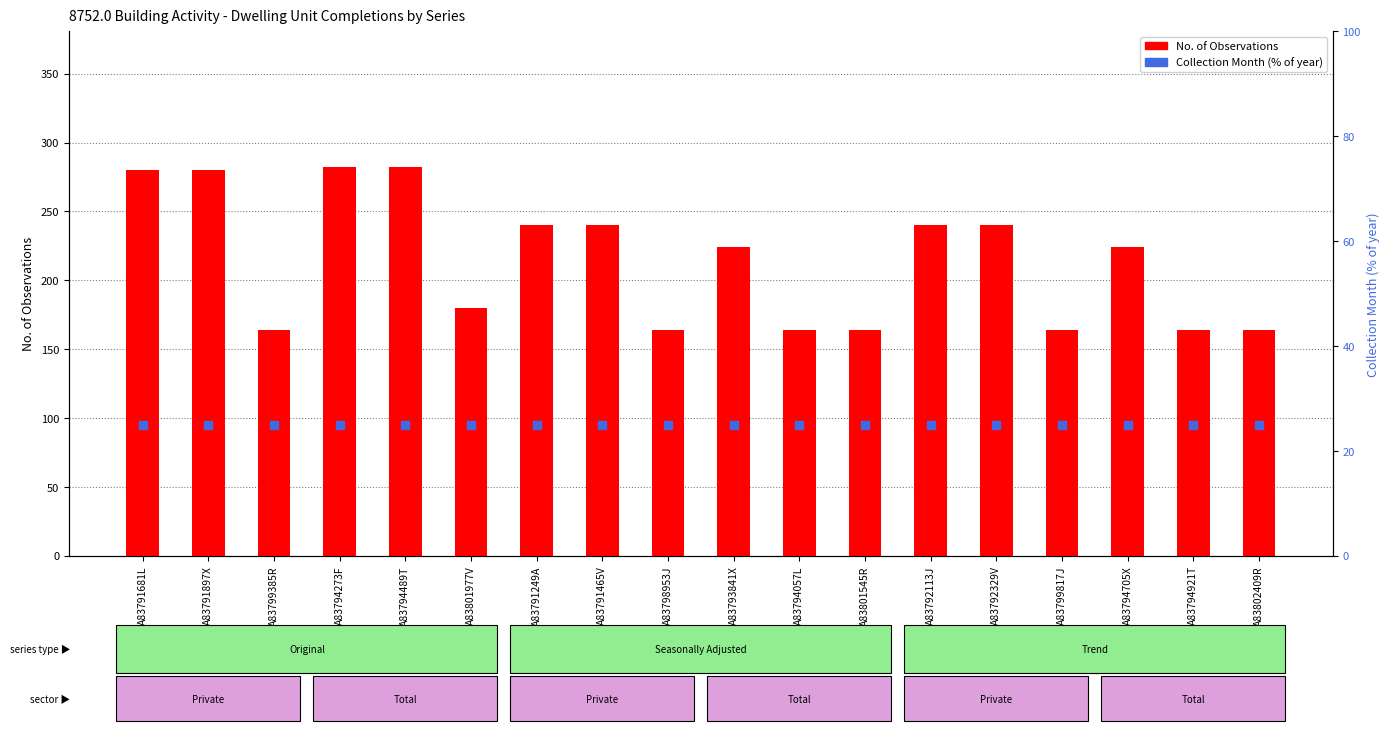

Which series has the widest spread of Y values?

No. of Observations